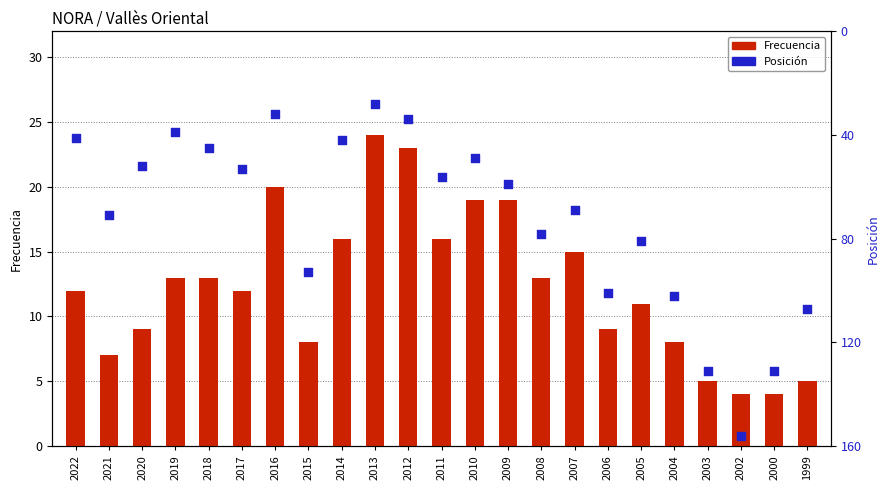

Which series has the largest total across all categories?

Posición